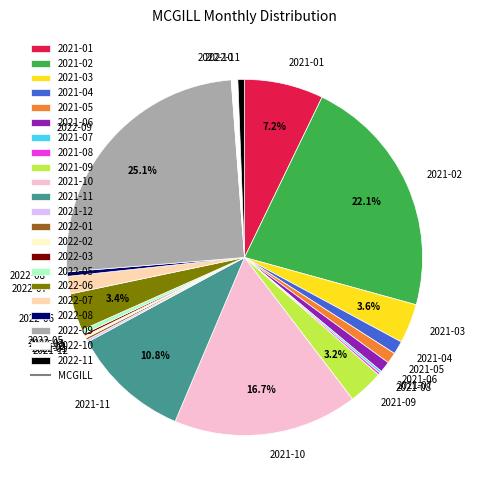

Does any single category account for the majority?

No